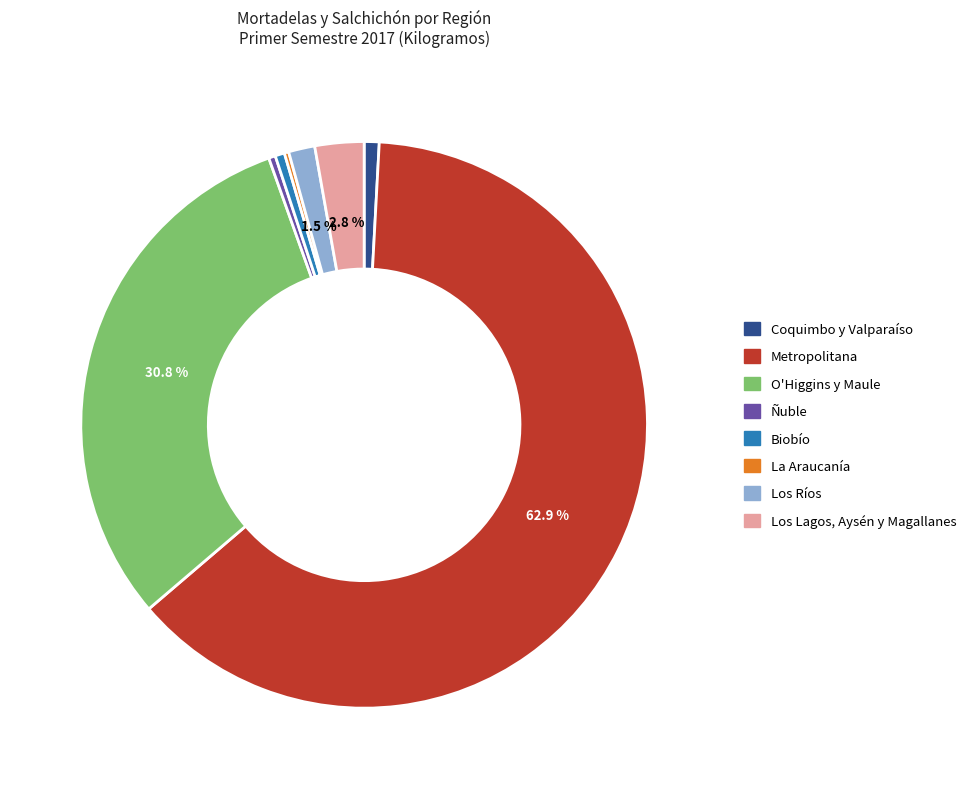

Which slice represents more than half of the pie?

Metropolitana